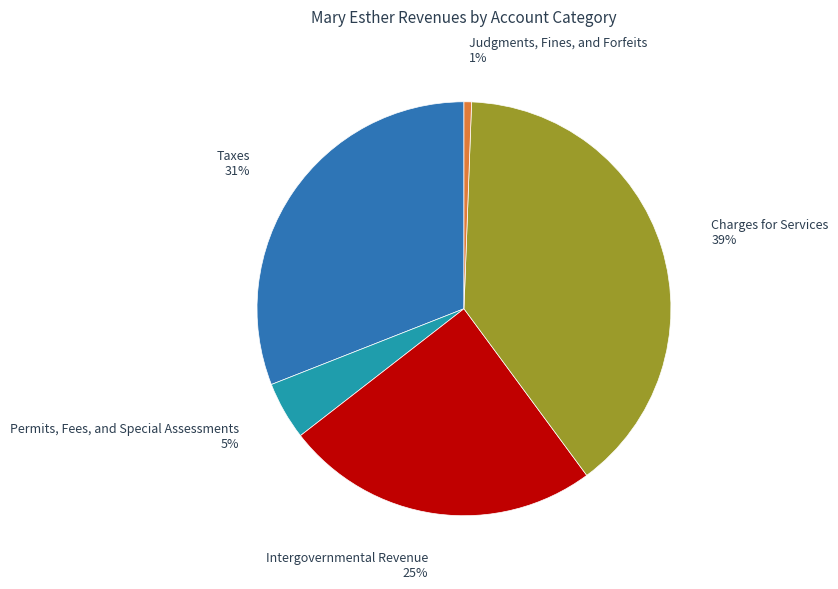

Is there any slice that represents more than half of the pie?

No